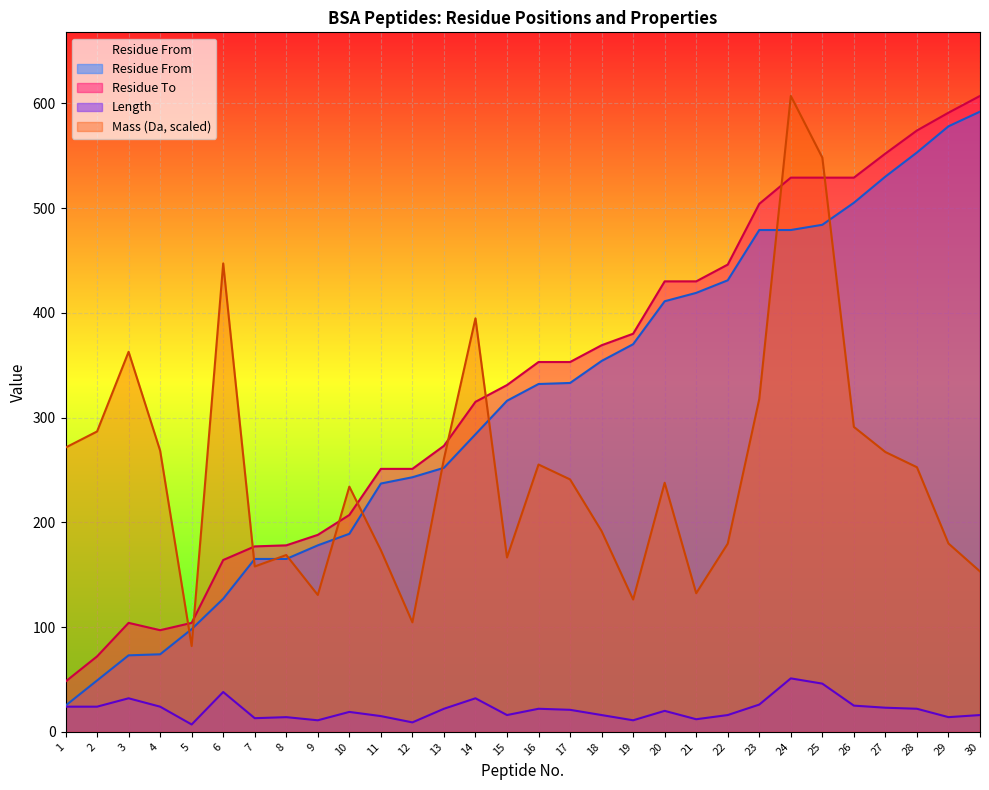

What is the value of the Residue From point at the 23rd from the left?

479.0